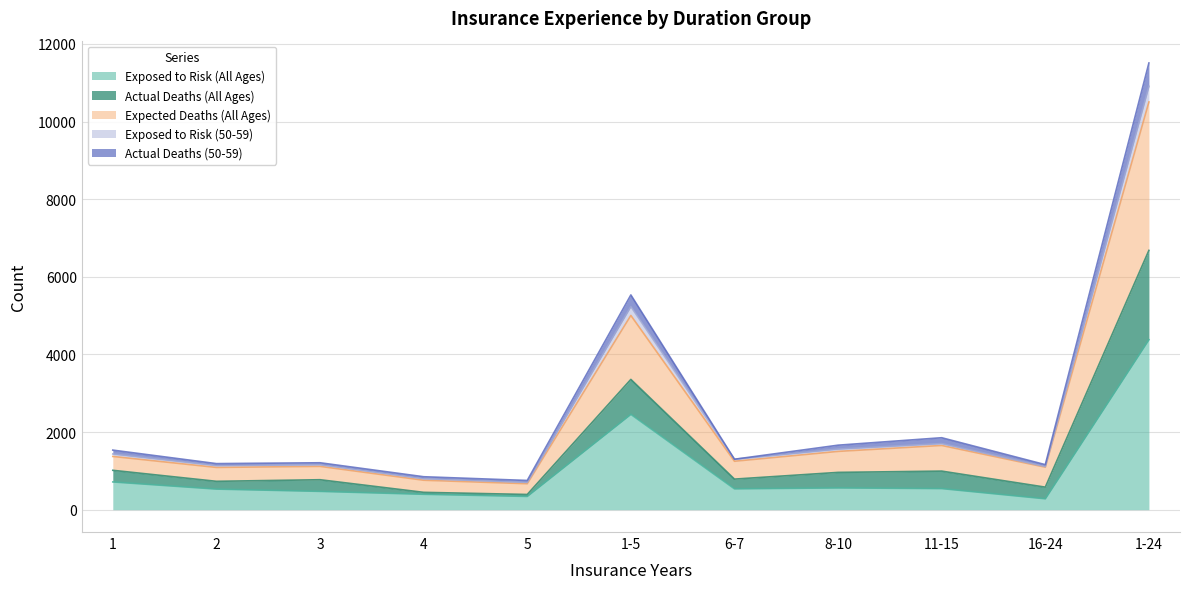

Is it true that Actual Deaths (All Ages) equals 16986 at 1-24?

False